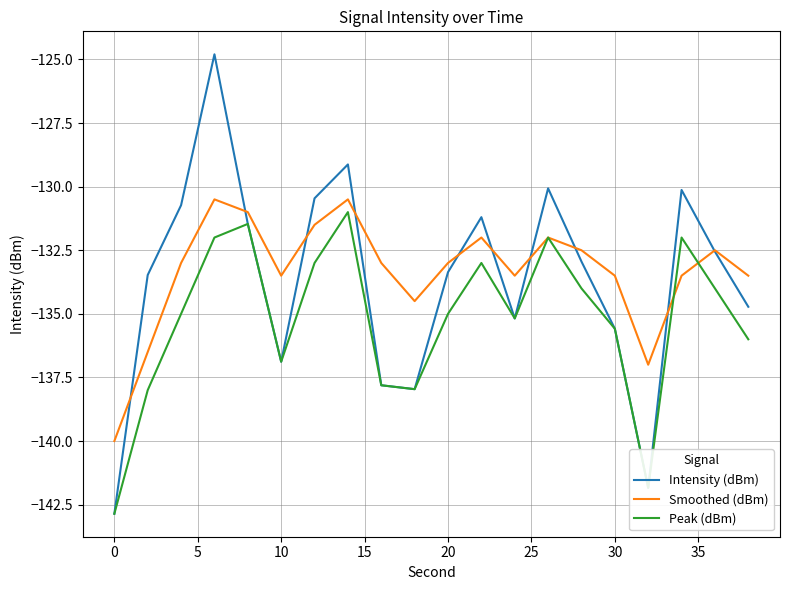

How many values in the Intensity (dBm) series exceed -132?

8